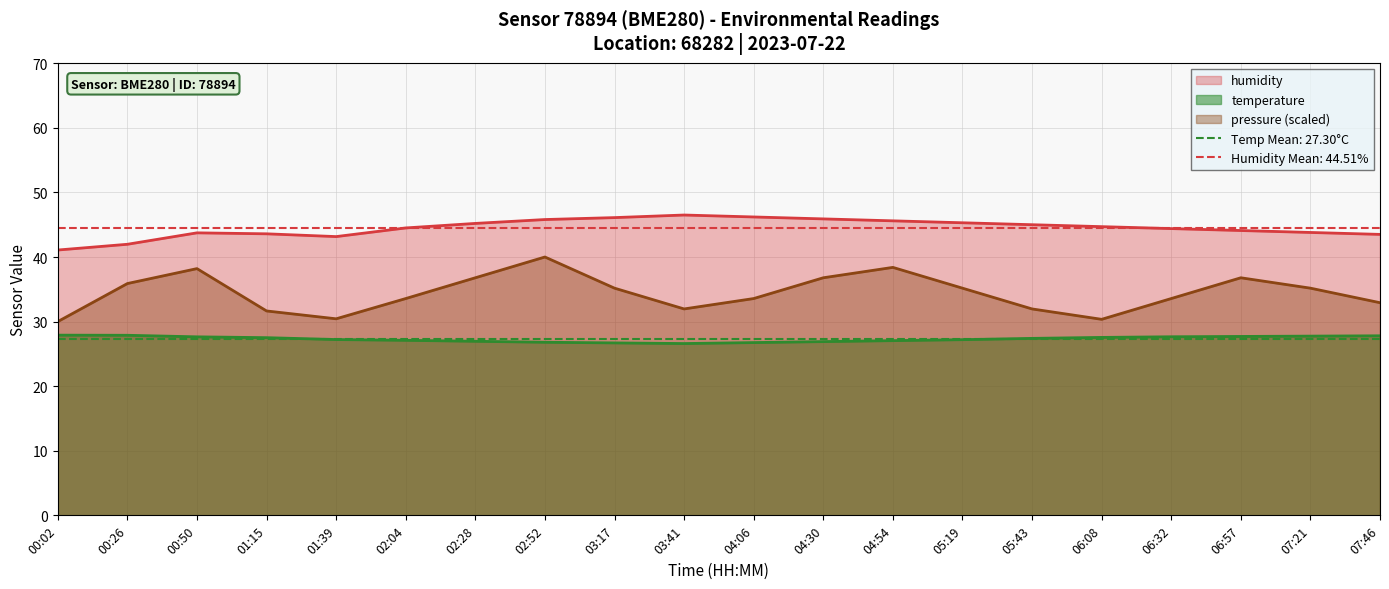

Reading left to right, transcribe all the data shown in this chart.

temperature: 27.9	27.9	27.6	27.5	27.2	27.1	26.9	26.8	26.7	26.6	26.8	26.9	27.1	27.2	27.4	27.6	27.6	27.7	27.8	27.8
humidity: 41.1	42.0	43.7	43.6	43.2	44.5	45.2	45.8	46.1	46.5	46.2	45.9	45.6	45.3	45.0	44.7	44.4	44.1	43.8	43.5
pressure_norm: 30.0	35.9	38.2	31.6	30.4	33.6	36.8	40.0	35.2	32.0	33.6	36.8	38.4	35.2	32.0	30.4	33.6	36.8	35.2	32.9